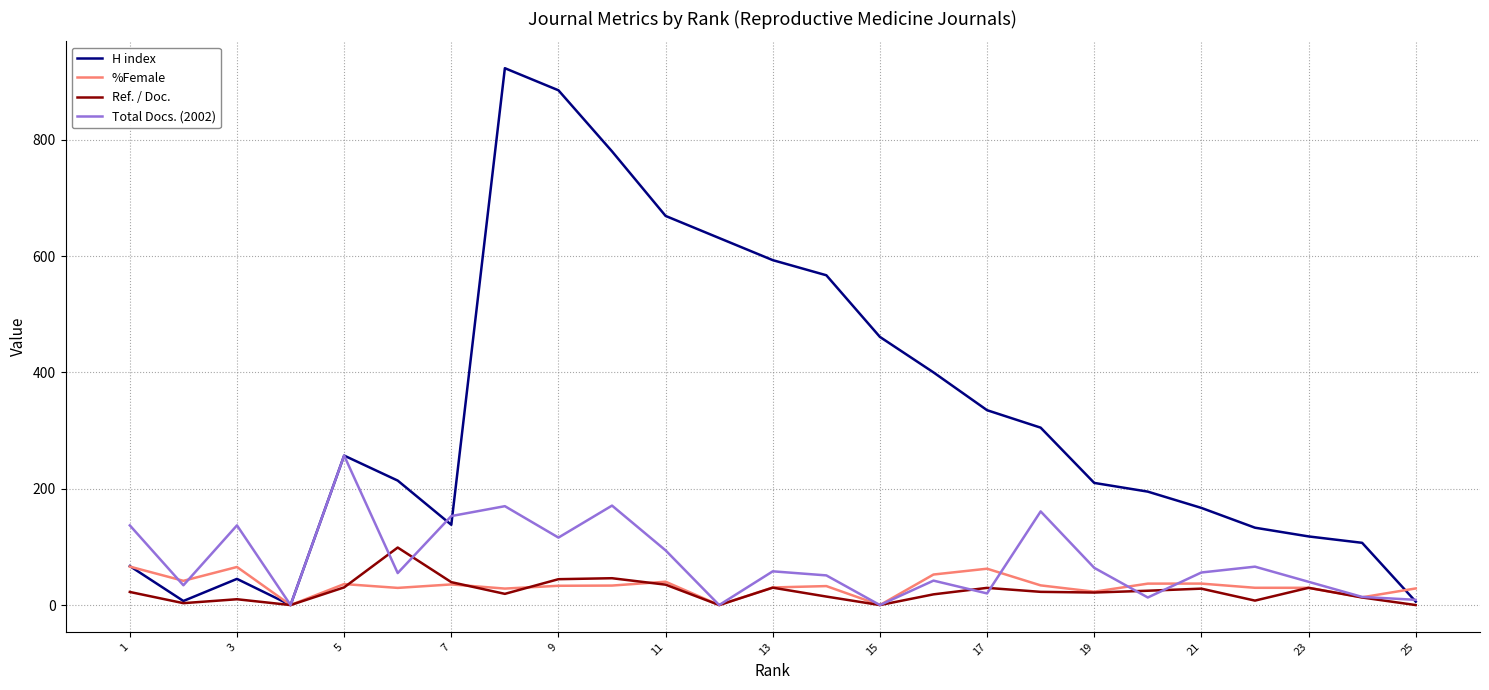

True or false: Total Docs. (2002) has more than 0 points higher than both neighbors.

True